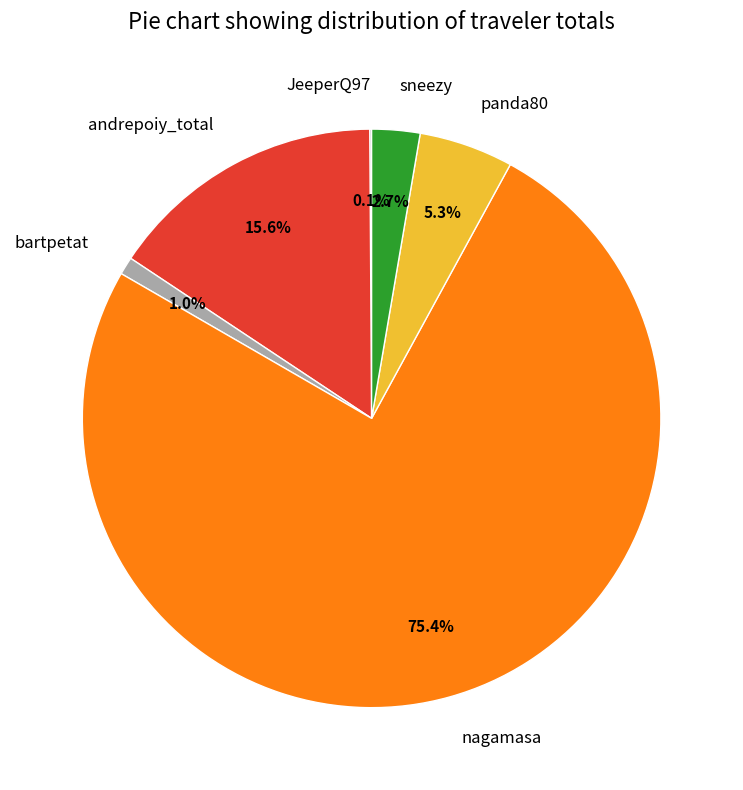

Is the sum of bartpetat and nagamasa greater than half?

Yes